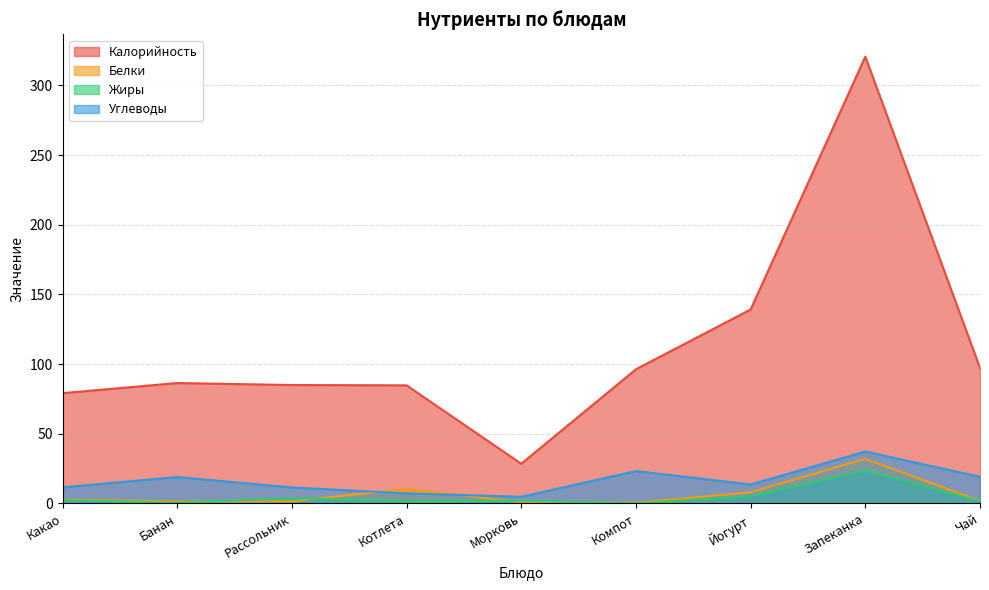

Rank the series at Йогурт from highest to lowest value.

Калорийность, Углеводы, Белки, Жиры